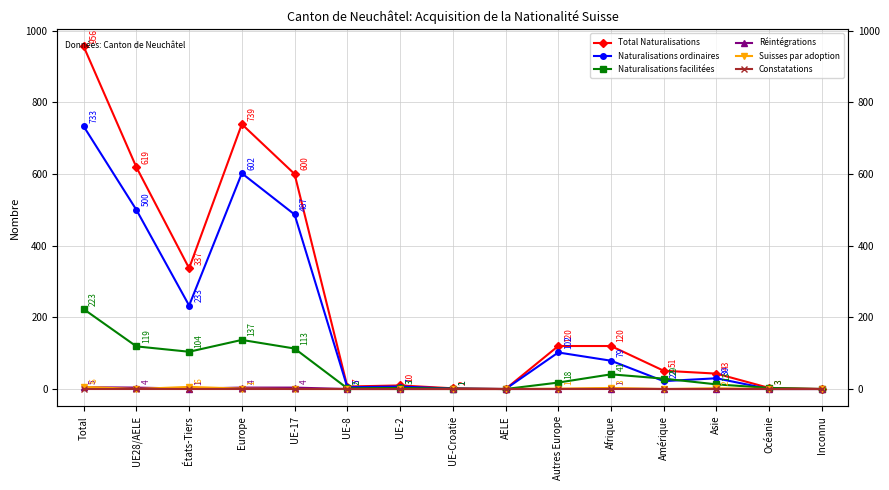

What is the label of the 7th point from the right?

AELE